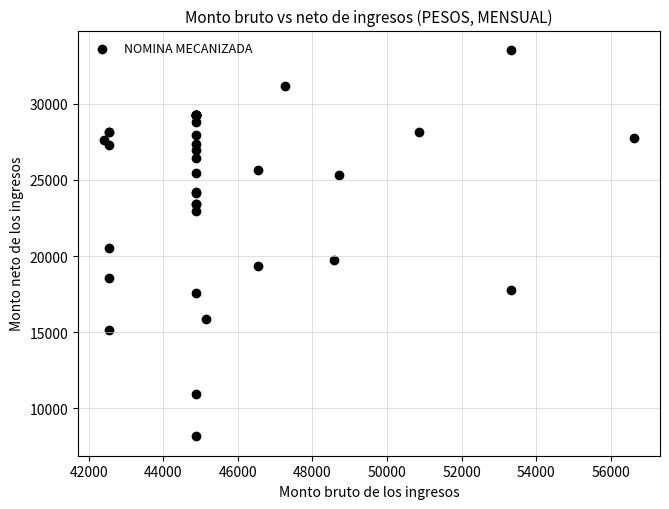

What Y value in the scatter plot is closest to 20846?

20525.9